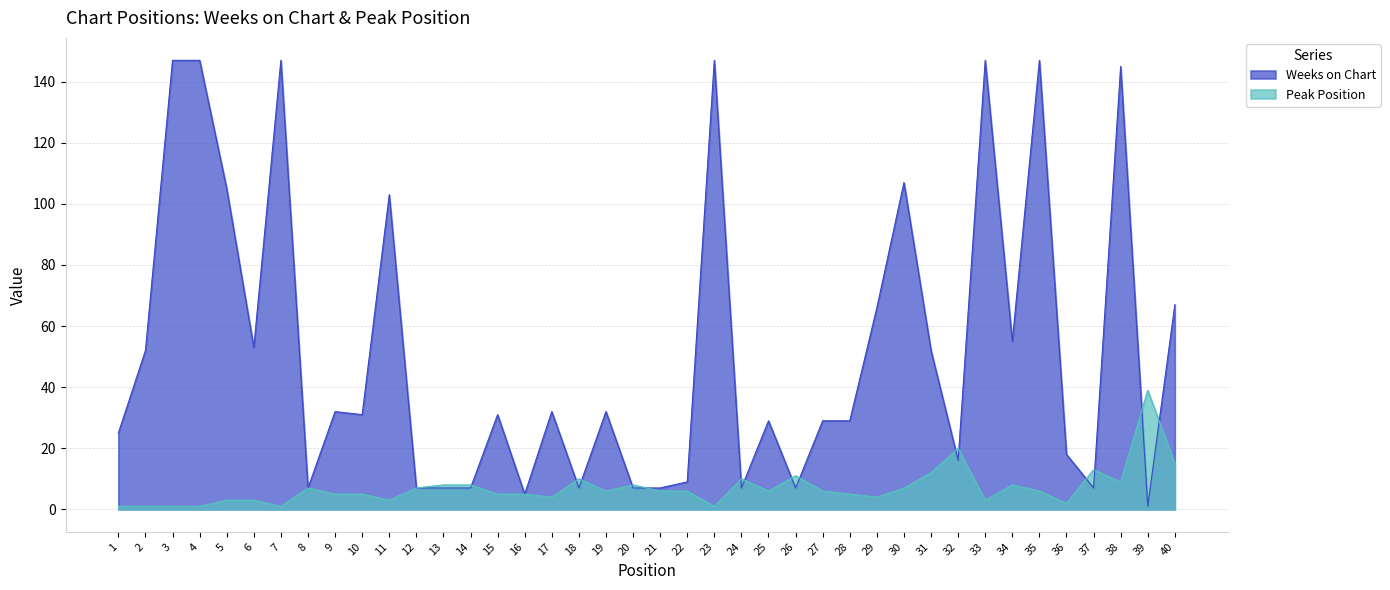

What is the average value of the Weeks on Chart series?

52